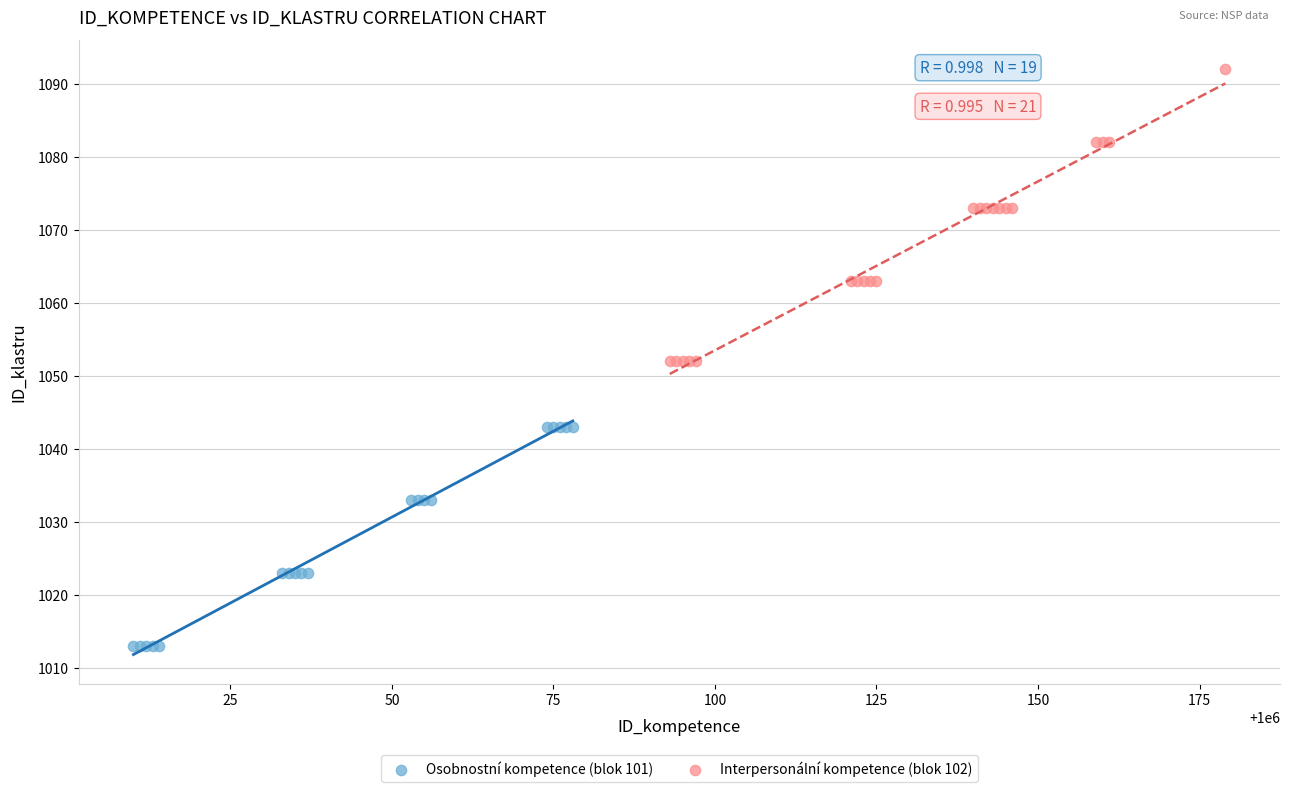

Which series has the widest spread of Y values?

Interpersonální kompetence (blok 102)